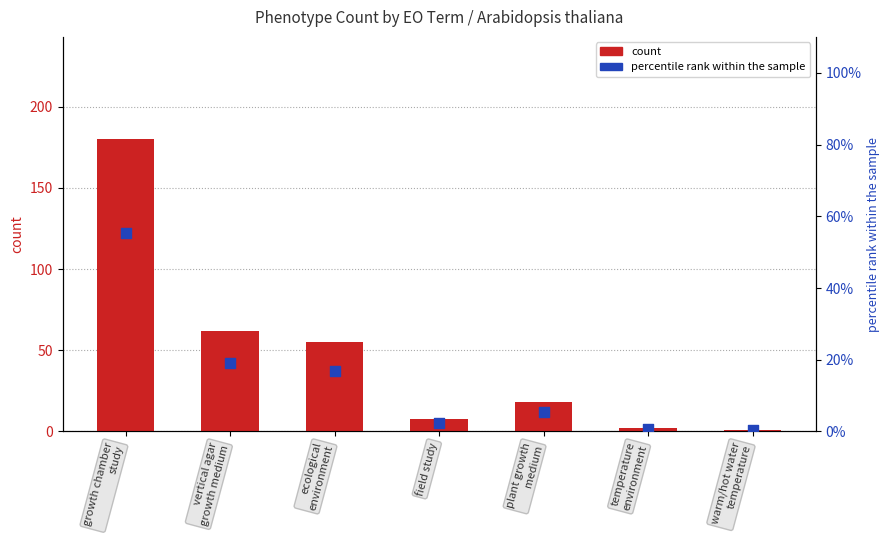

Which series contains the highest Y value?

count